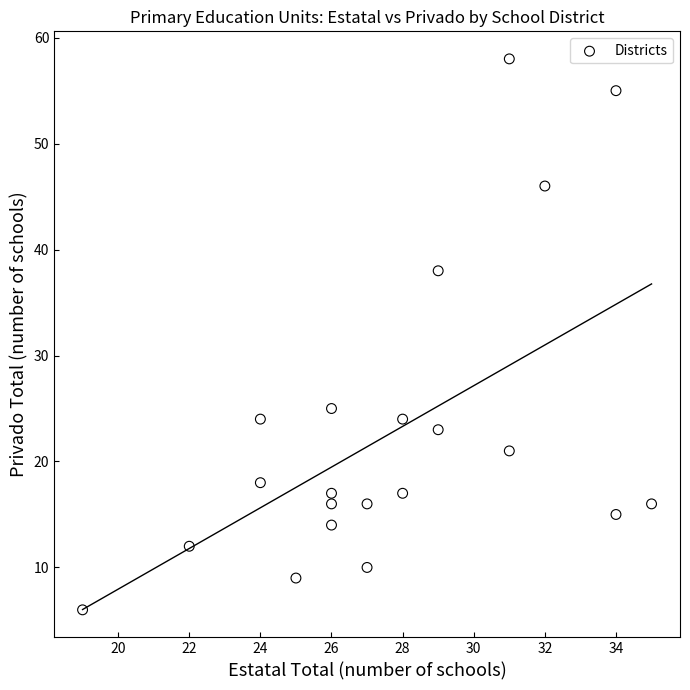

What is the range of X values (max minus min)?

16